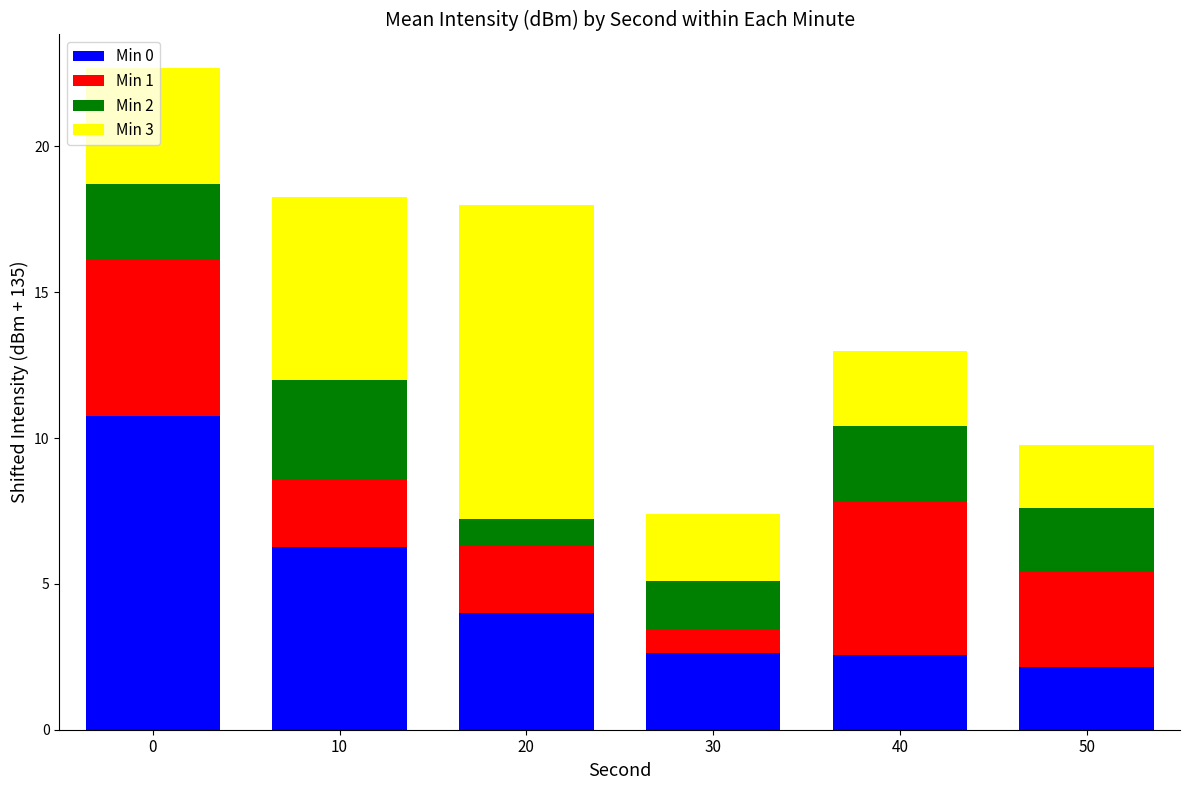

Does the chart contain any negative values?

No